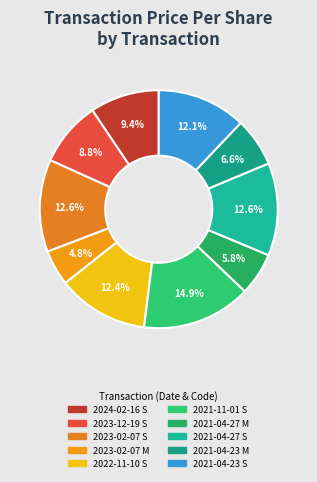

Combined, do 2022-11-10 S and 2023-02-07 S account for over 50%?

No